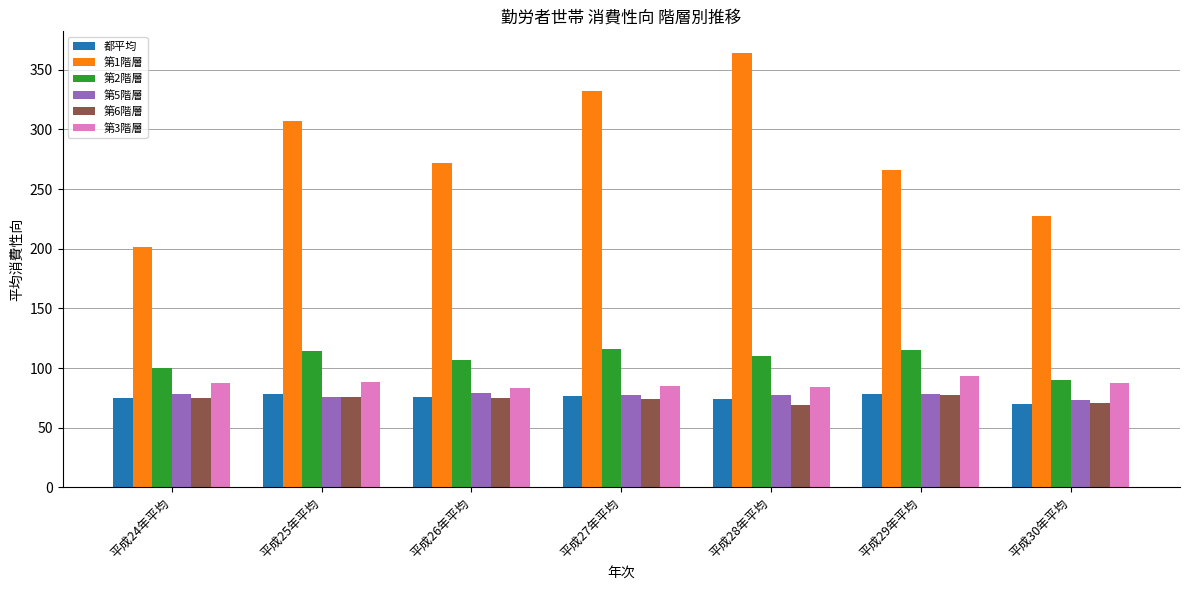

Are the bars horizontal?

No